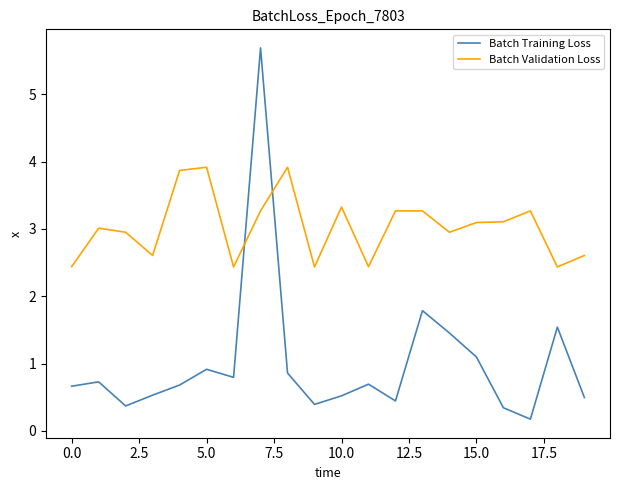

Which series has the largest total across all categories?

Batch Validation Loss